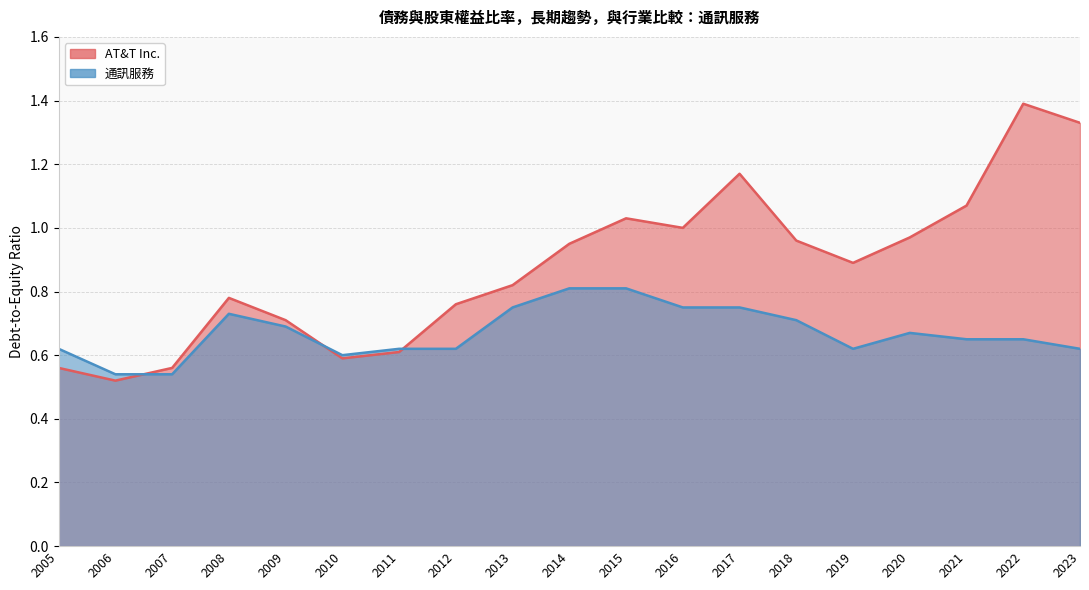

Reading left to right, list all the values displayed in this chart.

AT&T Inc.: 2023=1.3	2022=1.4	2021=1.1	2020=1.0	2019=0.9	2018=1.0	2017=1.2	2016=1.0	2015=1.0	2014=0.9	2013=0.8	2012=0.8	2011=0.6	2010=0.6	2009=0.7	2008=0.8	2007=0.6	2006=0.5	2005=0.6
通訊服務: 2023=0.6	2022=0.7	2021=0.7	2020=0.7	2019=0.6	2018=0.7	2017=0.8	2016=0.8	2015=0.8	2014=0.8	2013=0.8	2012=0.6	2011=0.6	2010=0.6	2009=0.7	2008=0.7	2007=0.5	2006=0.5	2005=0.6